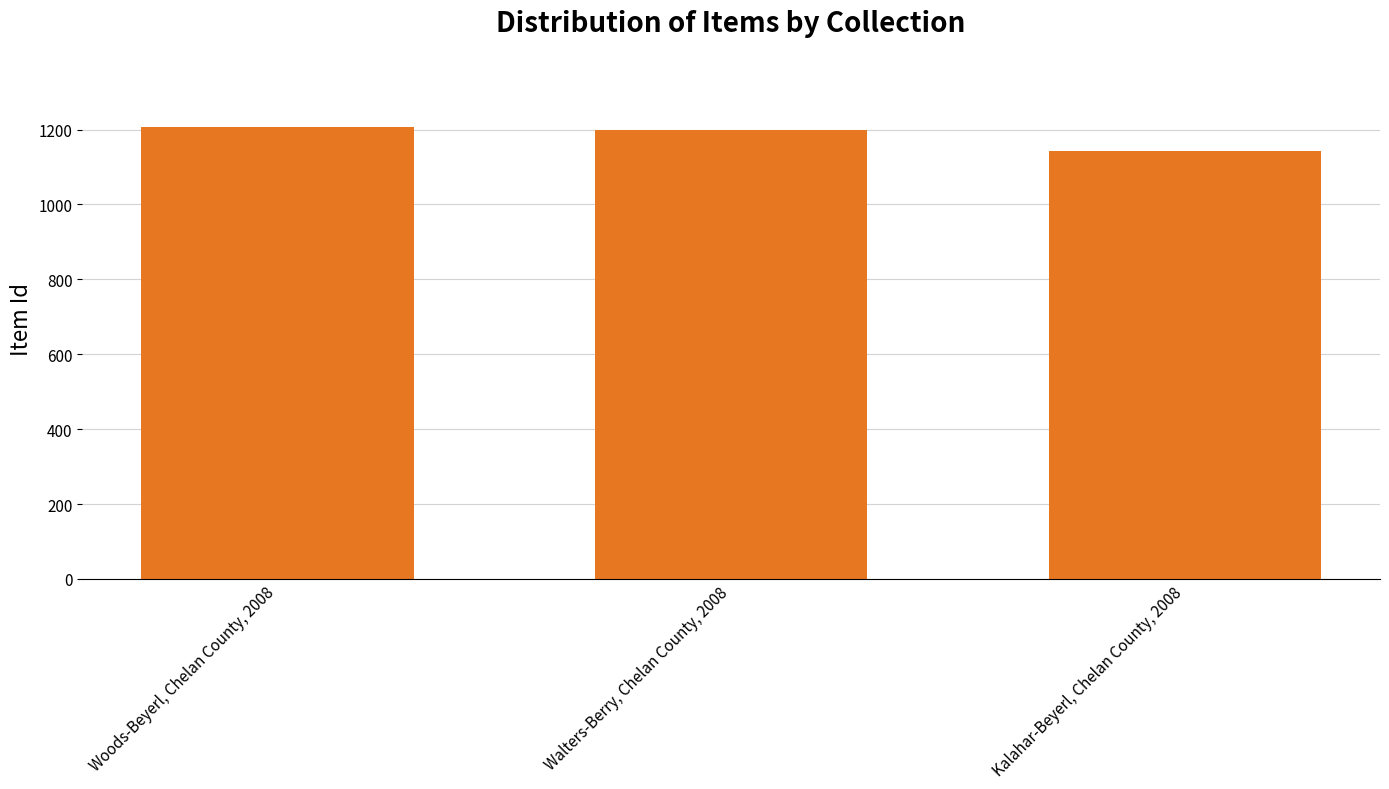

True or false: the data shows 432 at Kalahar-Beyerl, Chelan County, 2008.

False